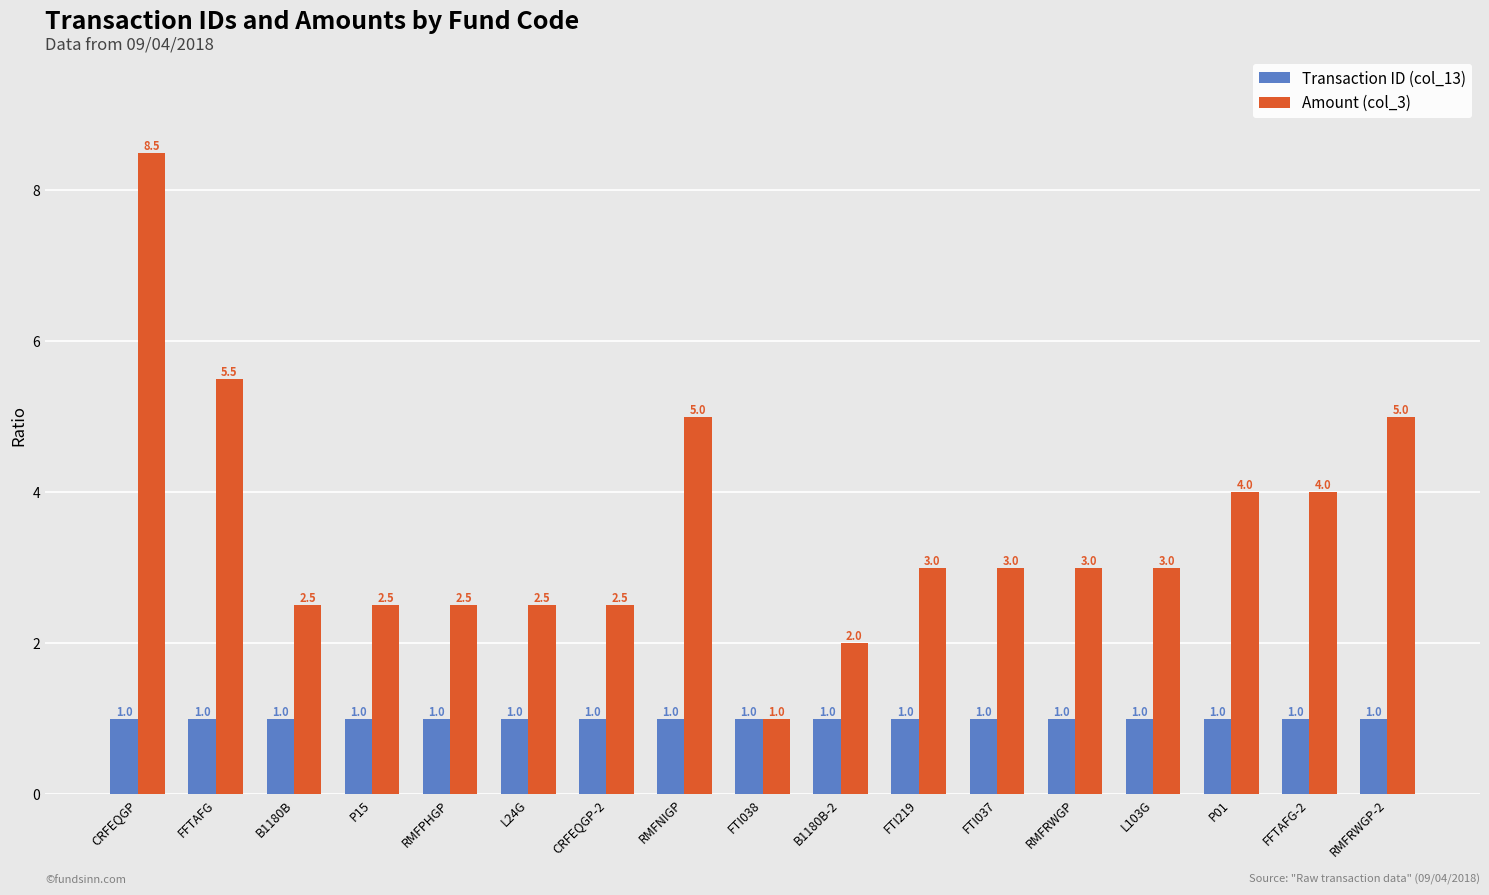

Count the number of categories in the chart.

17